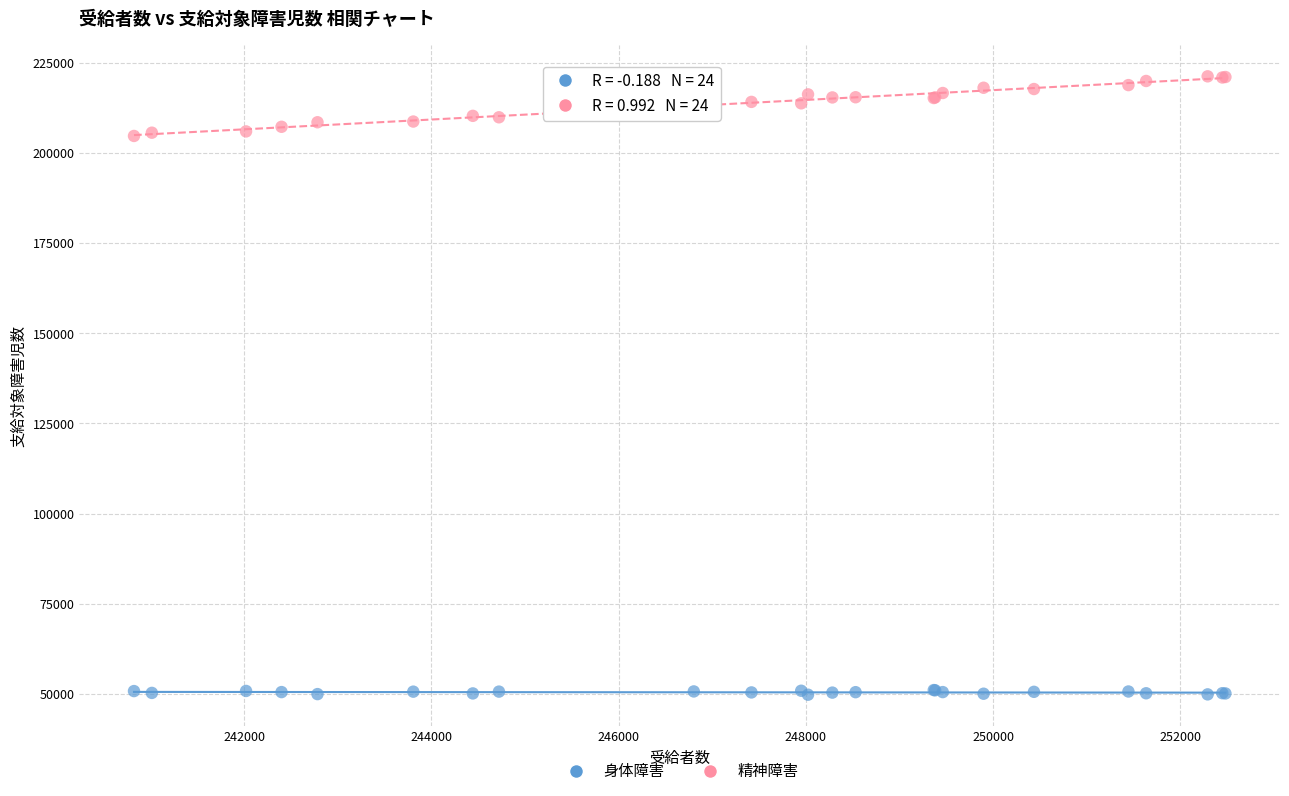

What are all the series names shown in the legend?

身体障害, 精神障害